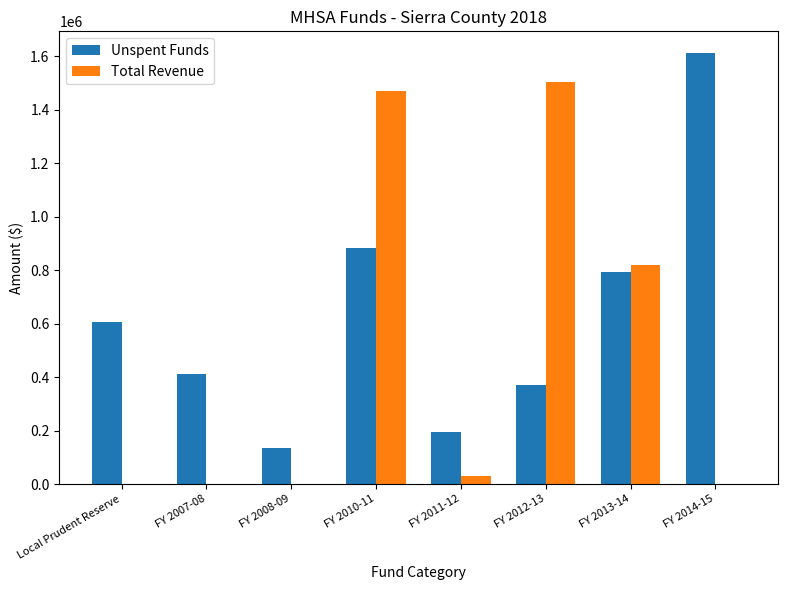

What is the difference between the Unspent Funds values at FY 2013-14 and FY 2010-11?

91153.0